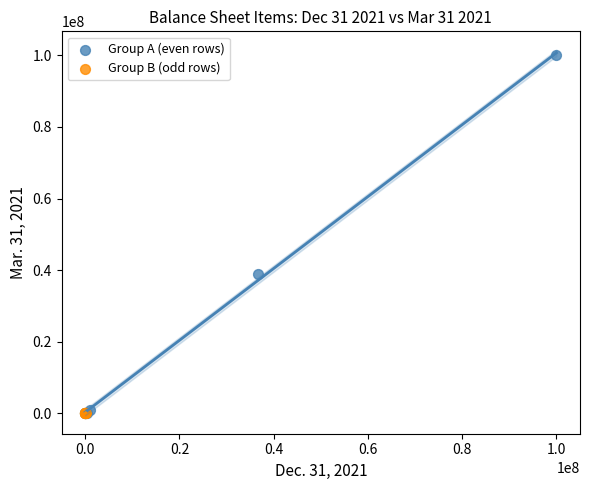

Which series contains the highest Y value?

Group A (even rows)